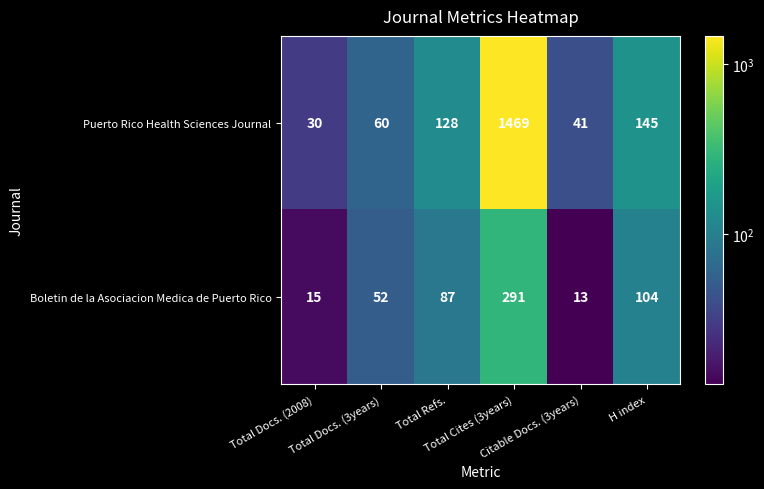

Which series has the widest spread of values?

Puerto Rico Health Sciences Journal